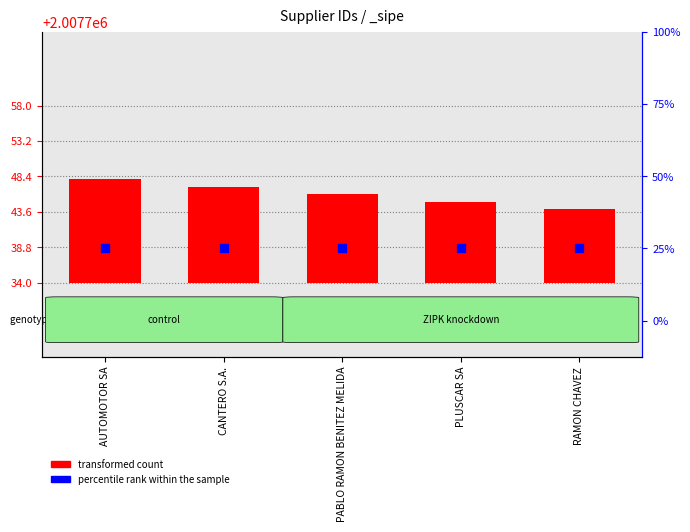

Which series reaches the minimum Y coordinate?

percentile rank within the sample